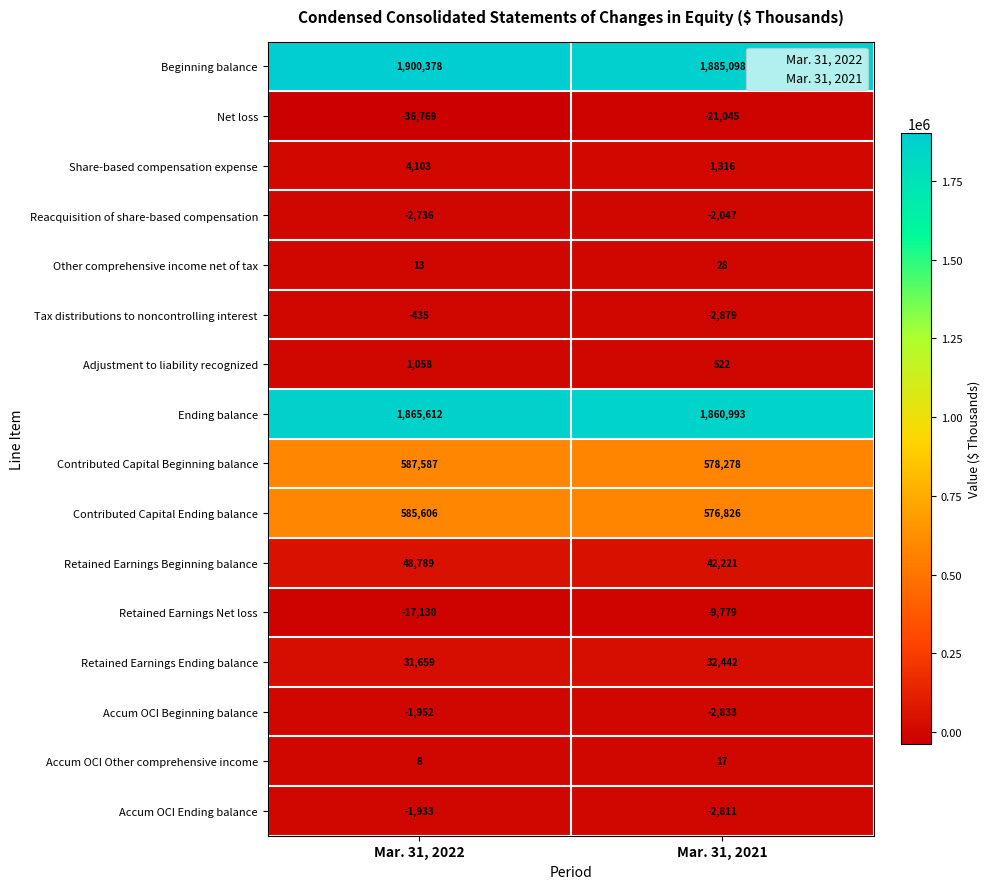

What is the difference between the maximum and minimum values in the Reacquisition of share-based compensation series?

689